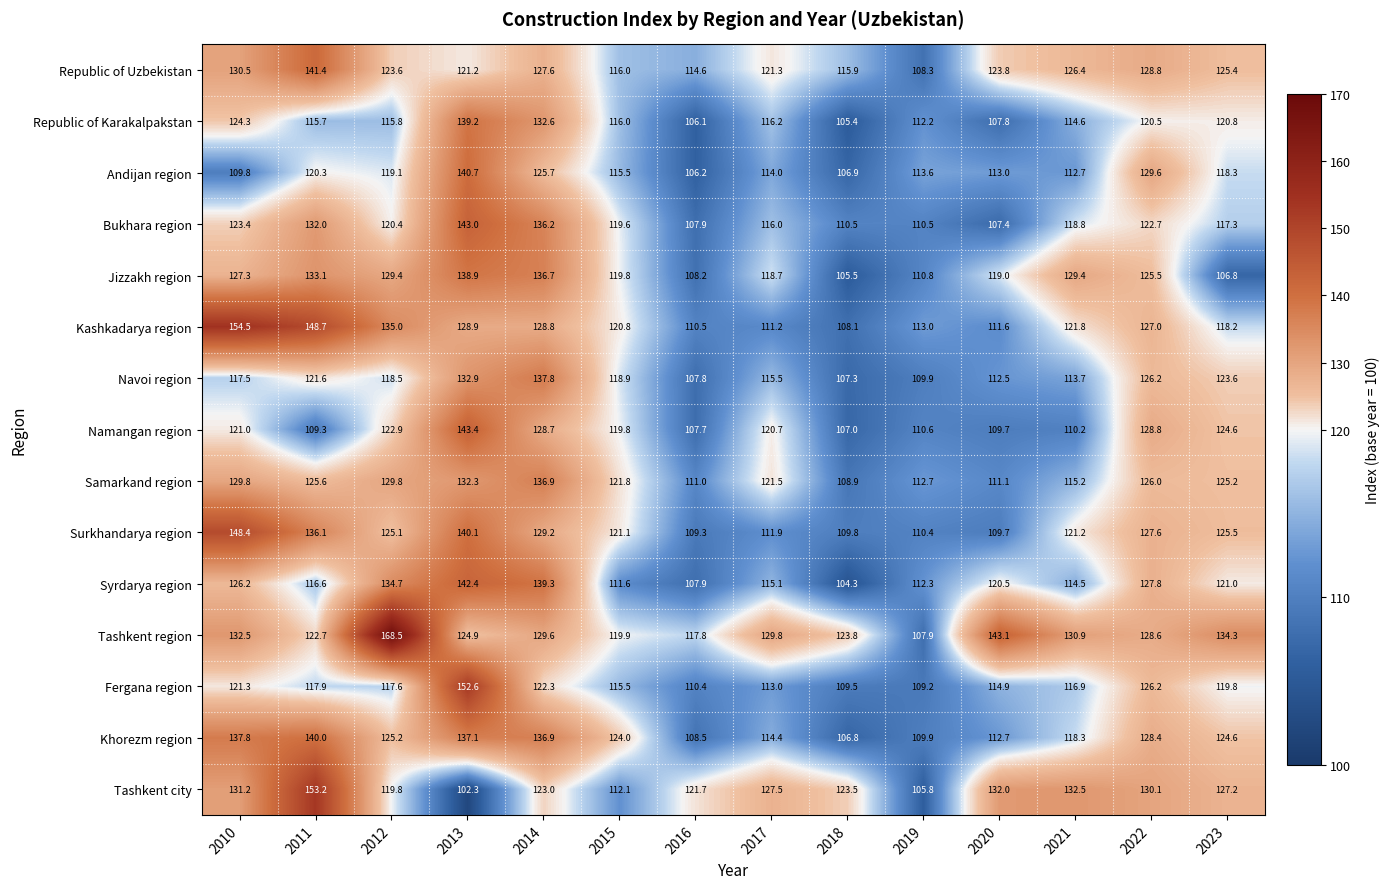

What is the average value of the Khorezm region series?

123.2